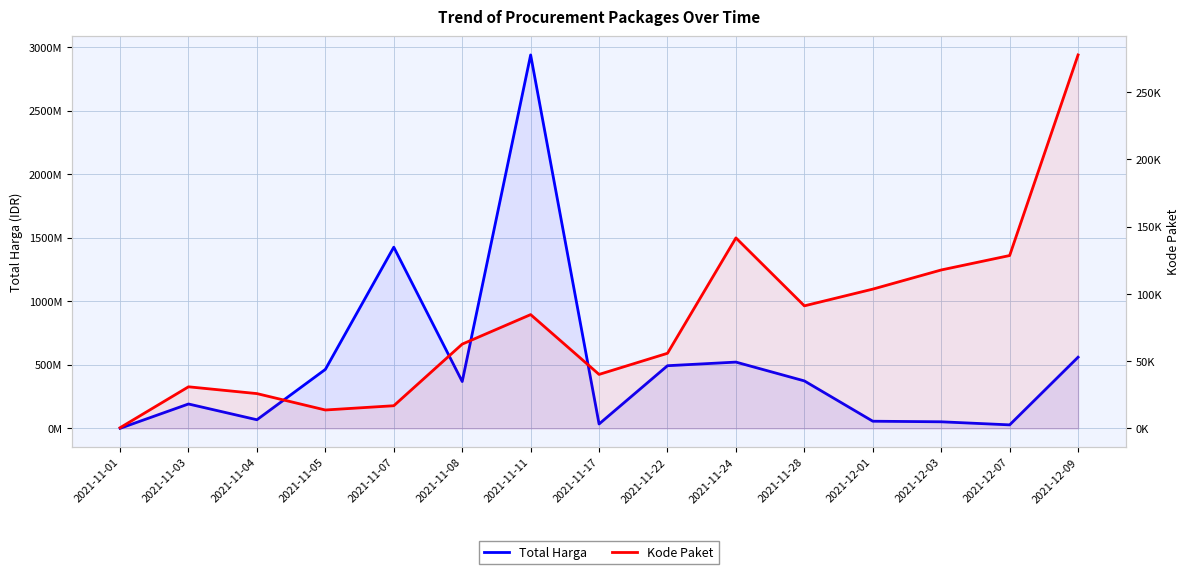

At how many categories does at least one series exceed 2081315020?

1